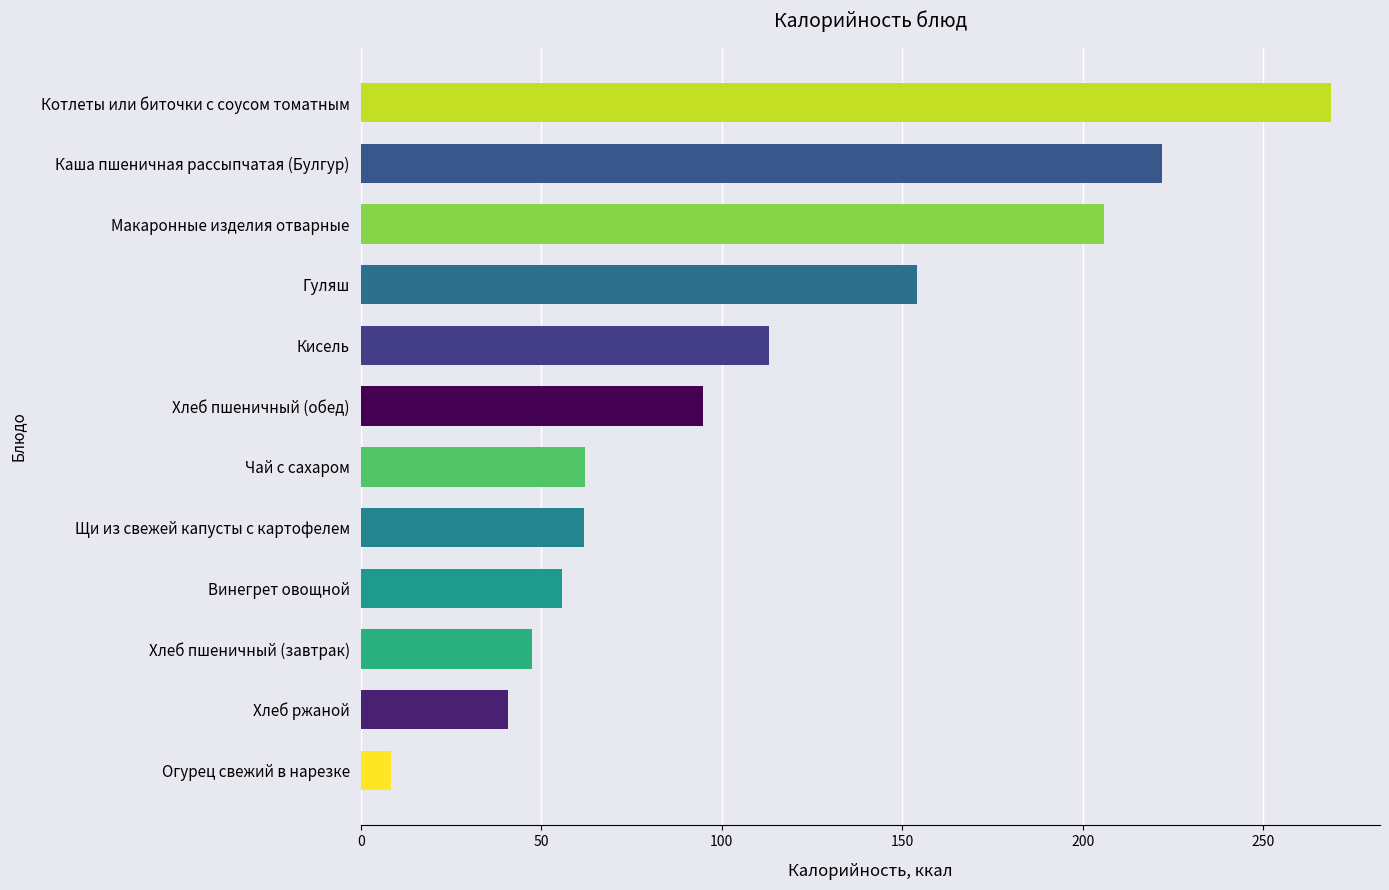

Between Чай с сахаром and Котлеты или биточки с соусом томатным, which is larger?

Котлеты или биточки с соусом томатным